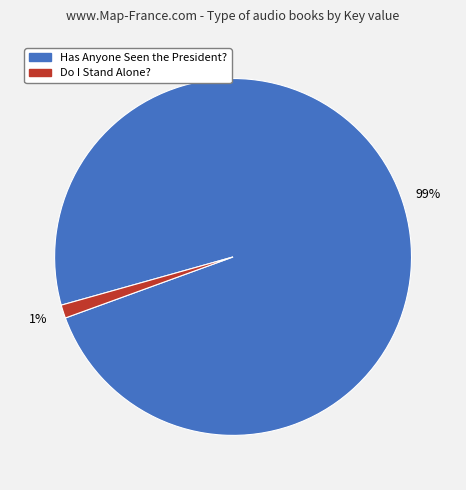

Rank the categories by value from lowest to highest.

Do I Stand Alone?, Has Anyone Seen the President?